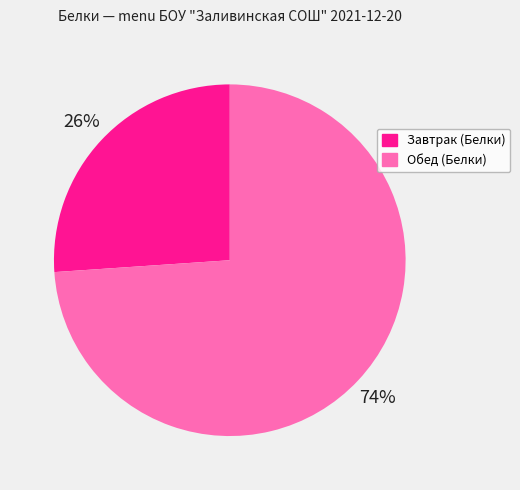

To the nearest percent, what is the difference between the Обед (Белки) and Завтрак (Белки) slice percentages?

48%